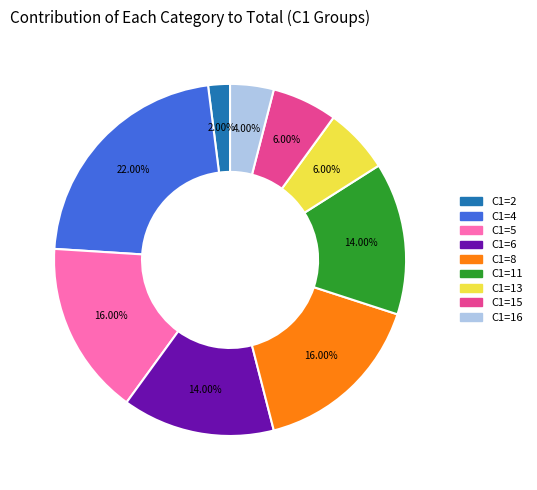

Which has a higher value, C1=2 or C1=15?

C1=15